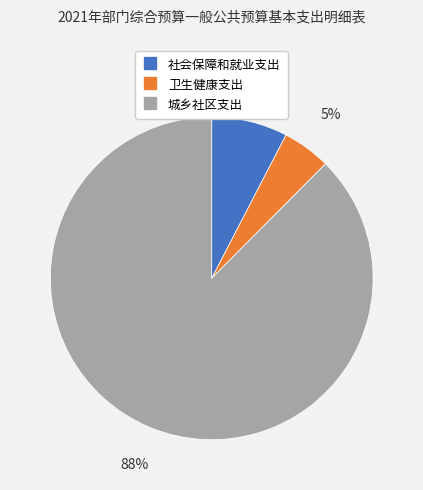

Is the sum of 城乡社区支出 and 社会保障和就业支出 greater than half?

Yes